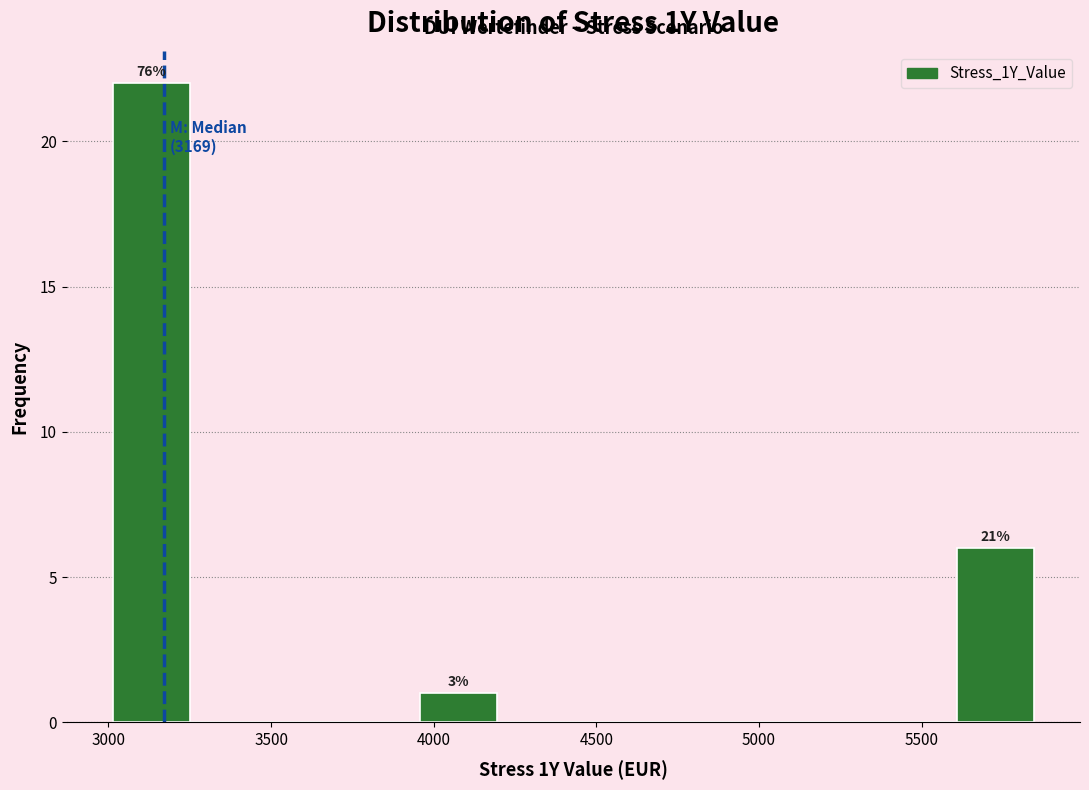

Which range on the x-axis has the tallest bar?

3000 to 3250